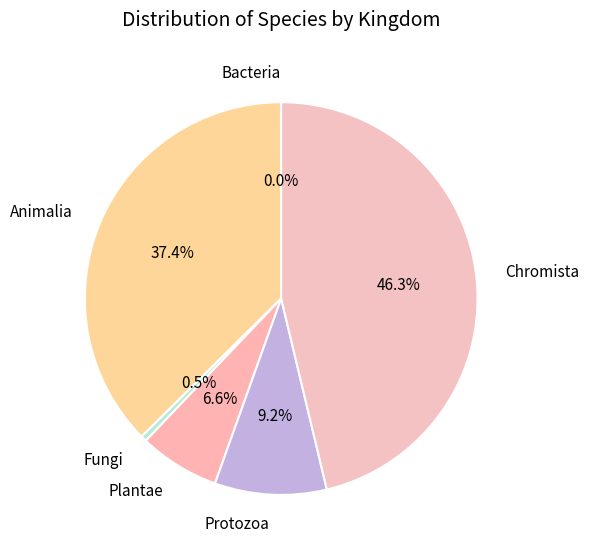

Which has a higher value, Chromista or Animalia?

Chromista